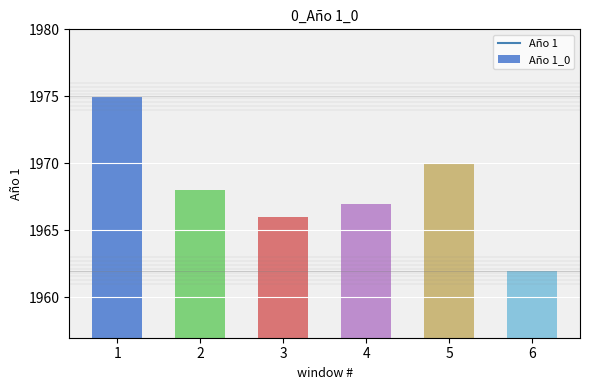

What is the difference between the maximum and minimum values?

13